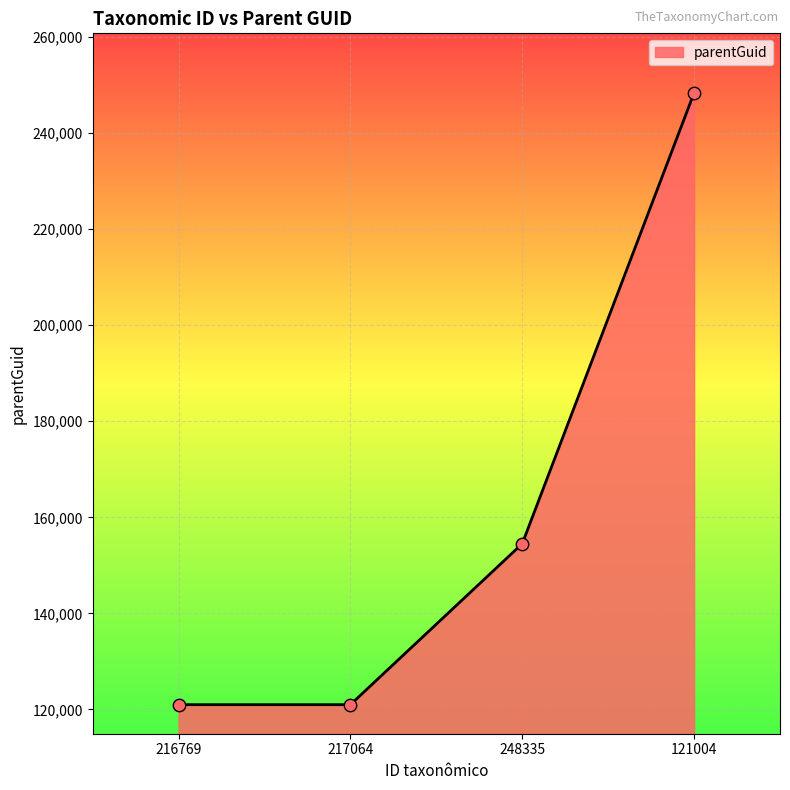

Approximately how many times larger is the value at 121004 compared to 216769?

2.1